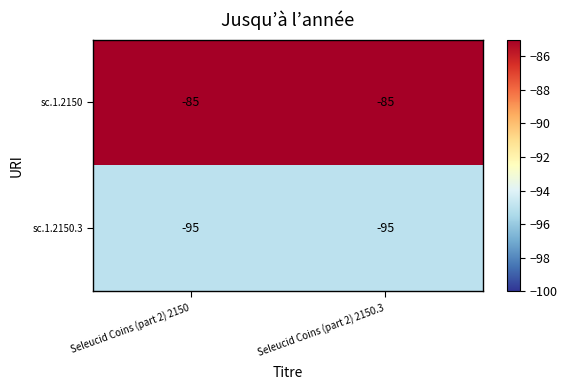

What is the sum of the sc.1.2150.3 values at Seleucid Coins (part 2) 2150 and Seleucid Coins (part 2) 2150.3?

-190